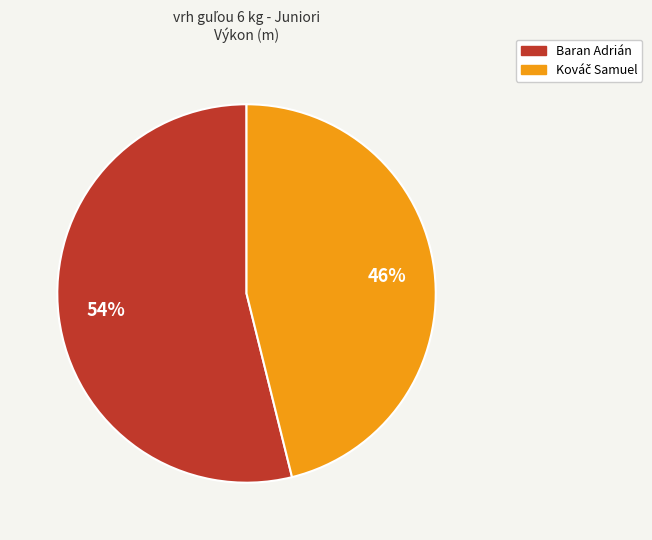

Is it true that Baran Adrián is 54% of the pie?

True